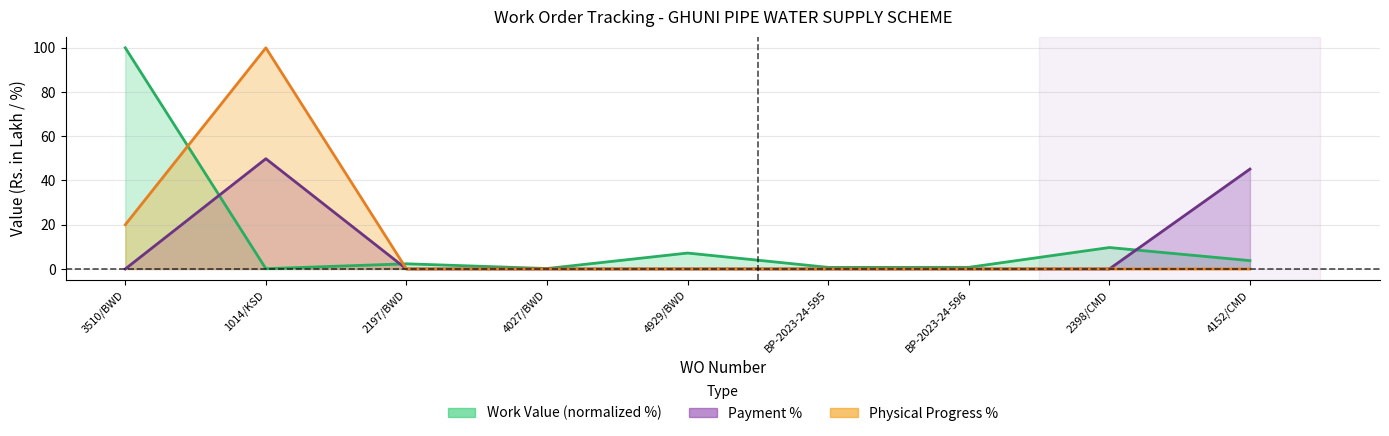

Which series has the largest total across all categories?

Work Value